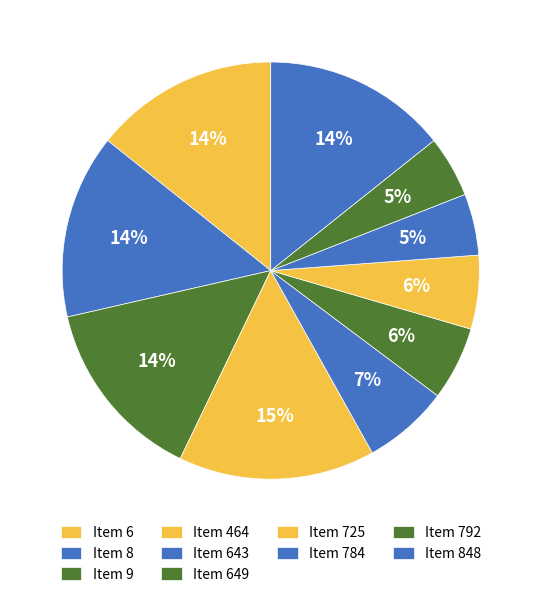

How many slices are in this pie chart?

10